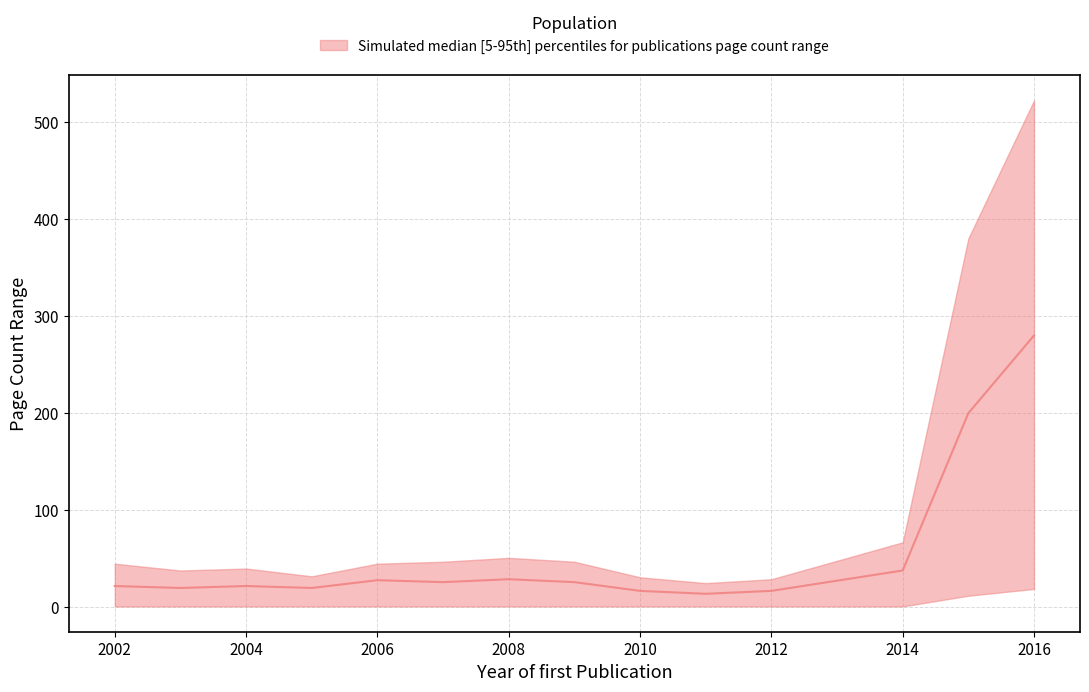

What is the greatest value displayed?

522